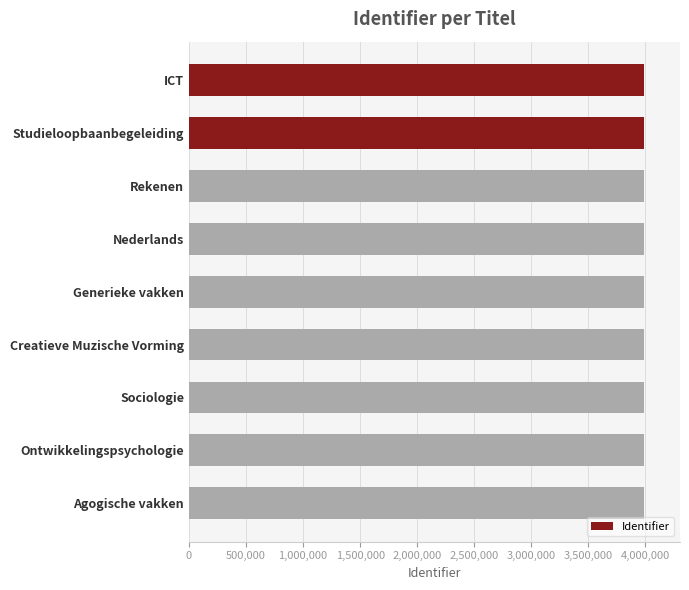

The value at Studieloopbaanbegeleiding is 2424311. True or false?

False